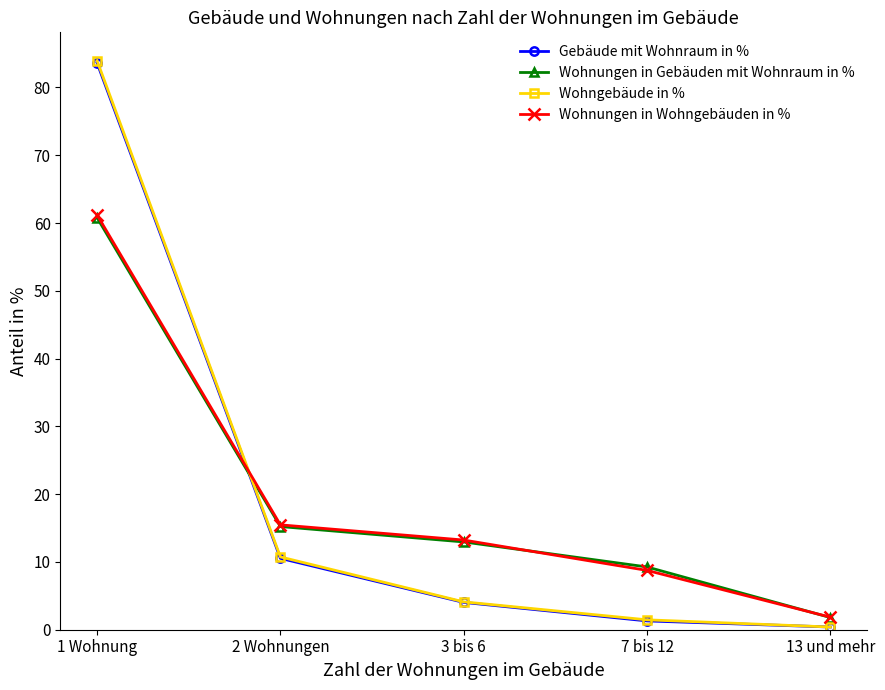

Rank the series by their average value, from lowest to highest.

Gebäude mit Wohnraum in %, Wohnungen in Gebäuden mit Wohnraum in %, Wohnungen in Wohngebäuden in %, Wohngebäude in %